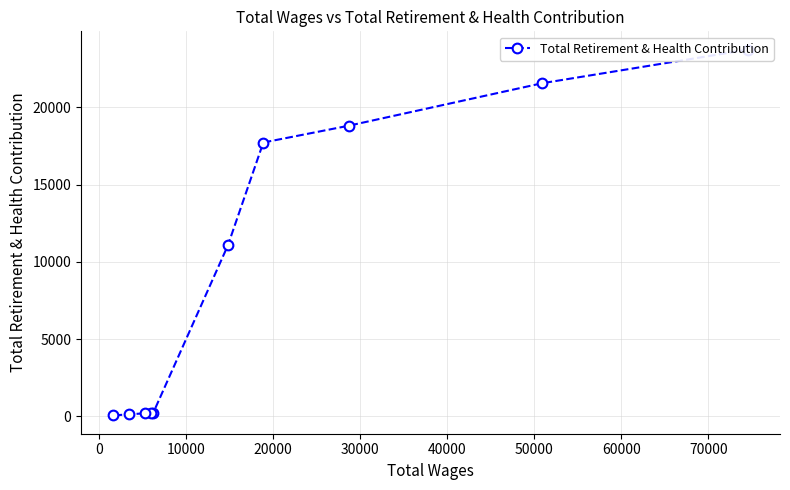

What value does the data have at 20000, to the nearest 100?

17700